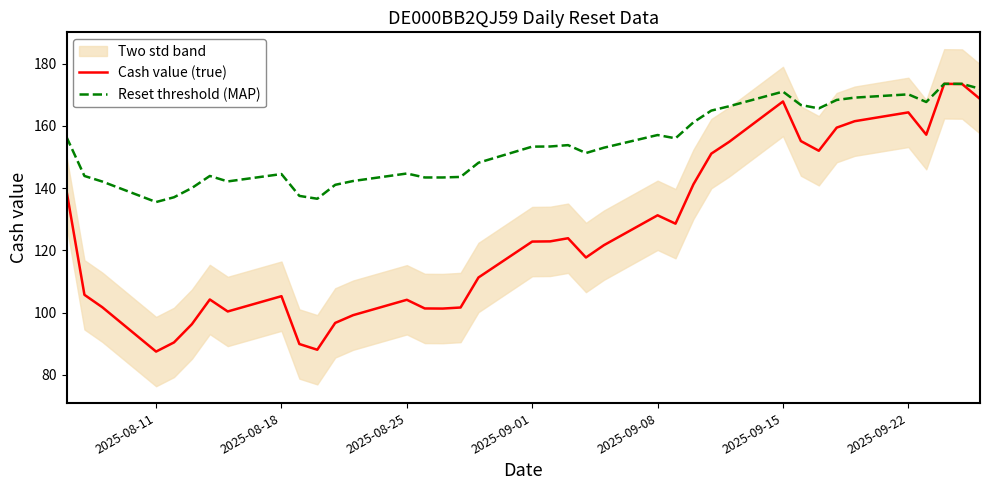

Reading right to left, extract all data points from this chart.

Cash value (true): 168.7	173.5	173.5	157.2	164.4	161.5	159.5	152.0	155.1	167.9	154.9	151.1	141.2	128.6	131.3	121.7	117.7	123.9	122.9	122.8	111.3	101.7	101.3	101.4	104.1	99.2	96.7	88.1	89.9	105.3	100.4	104.2	96.3	90.4	87.5	101.7	105.7	139.1
Reset threshold (MAP): 172.0	173.5	173.5	167.7	170.2	169.1	168.4	165.6	166.7	171.0	166.3	164.9	161.2	156.0	157.1	153.0	151.3	153.8	153.4	153.4	148.2	143.6	143.4	143.4	144.7	142.3	141.1	136.6	137.5	144.5	142.2	143.9	140.1	137.1	135.6	142.1	143.9	156.4